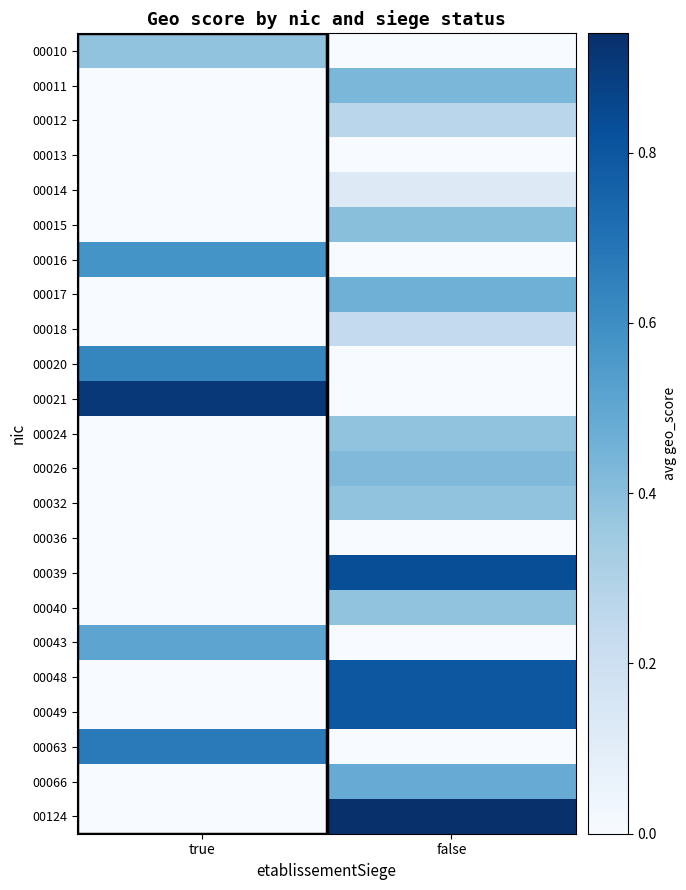

At which category does the chart reach its peak across all series?

false